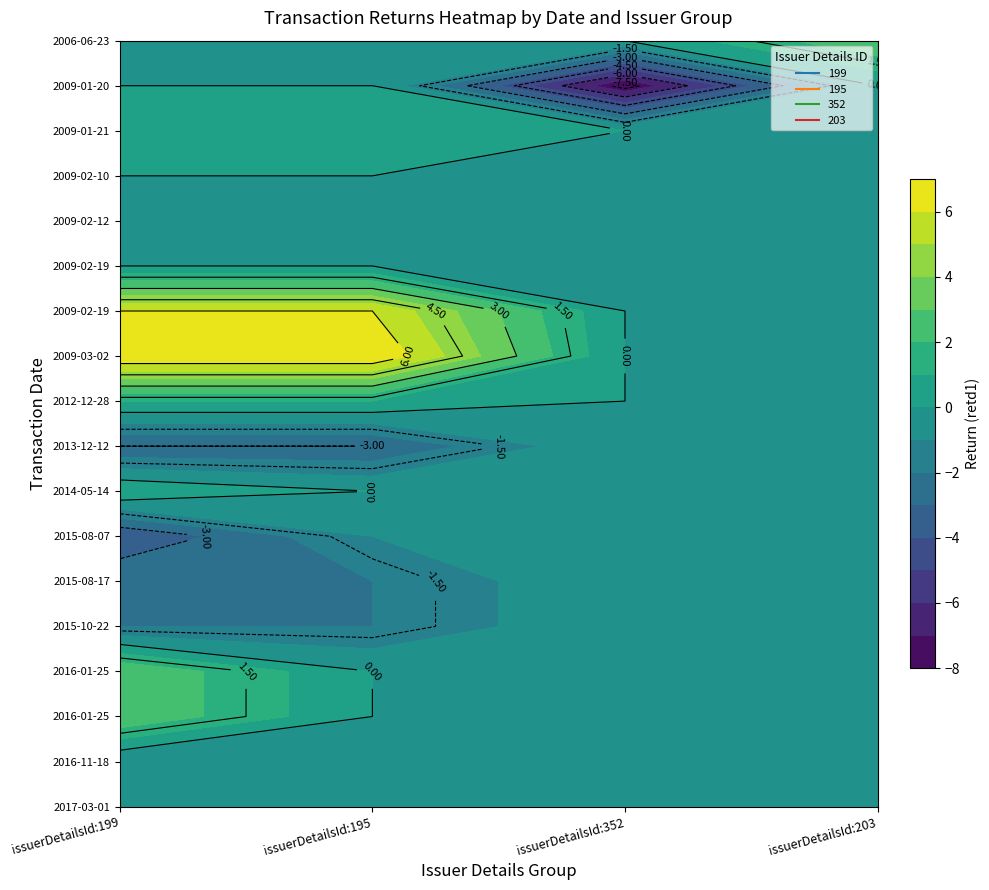

Reading right to left, what are all the values shown in this chart?

199: 17=0	16=0	15=1	14=0	13=0	12=0	11=6	10=7	9=1	8=-3	7=1	6=-4	5=-2	4=-2	3=3	2=3	1=-1	0=-1
195: 17=0	16=0	15=1	14=0	13=0	12=0	11=6	10=7	9=1	8=-3	7=0	6=-1	5=-2	4=-2	3=0	2=0	1=0	0=0
352: 17=0	16=-8	15=0	14=0	13=0	12=0	11=0	10=0	9=0	8=0	7=0	6=0	5=0	4=0	3=0	2=0	1=0	0=0
203: 17=3	16=0	15=0	14=0	13=0	12=0	11=0	10=0	9=0	8=0	7=0	6=0	5=0	4=0	3=0	2=0	1=0	0=0